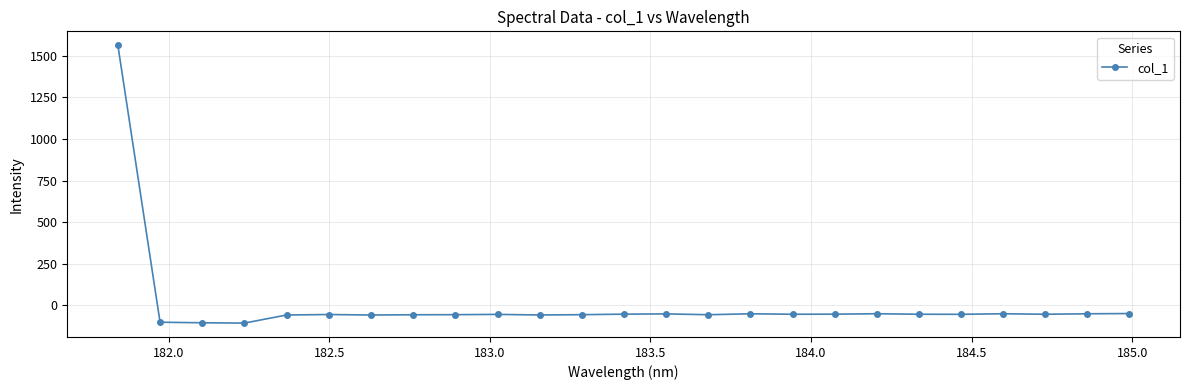

What is the minimum value shown in the chart?

-107.3